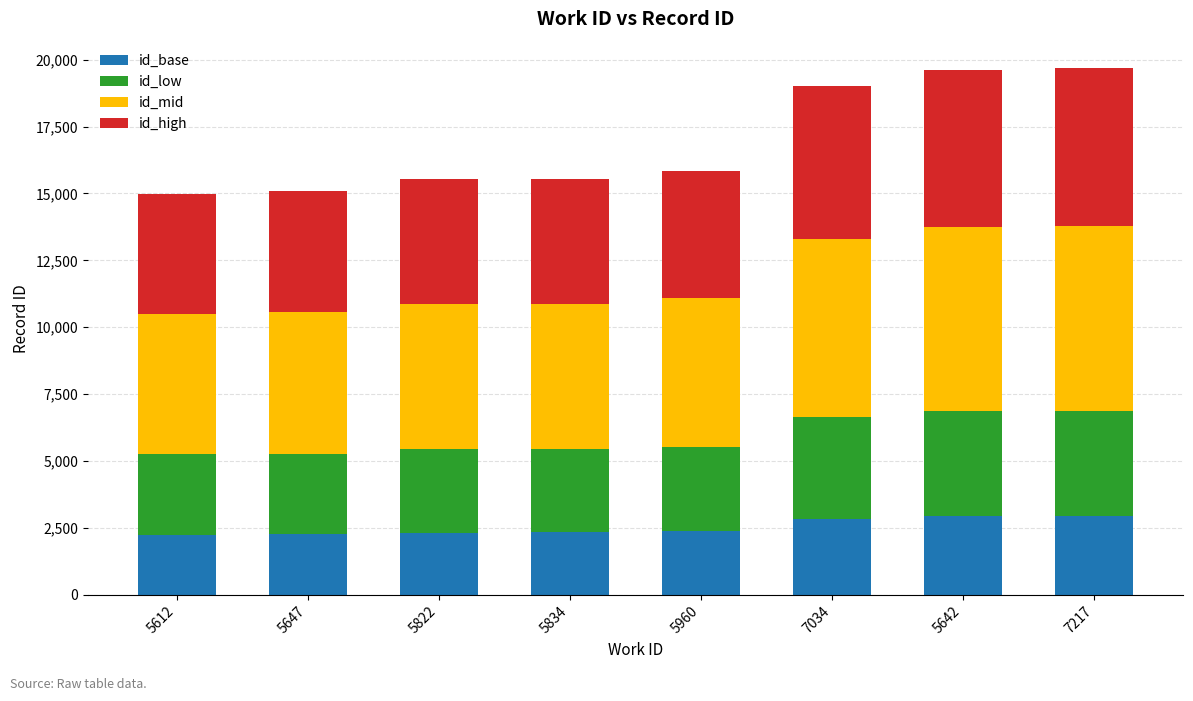

Is it true that id_base equals 851 at 5647?

False